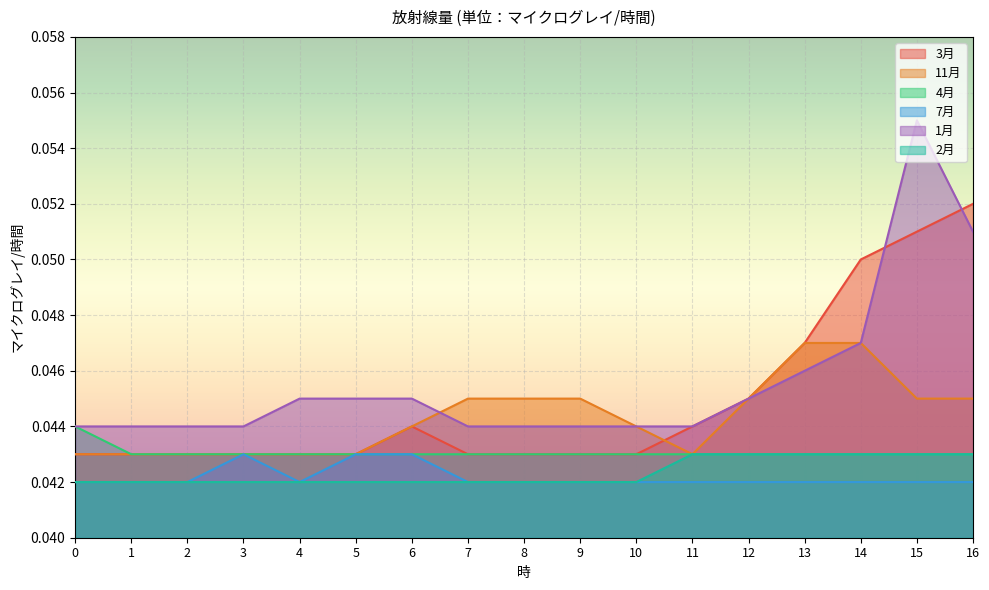

What are all the series names shown in the legend?

3月, 11月, 4月, 7月, 1月, 2月